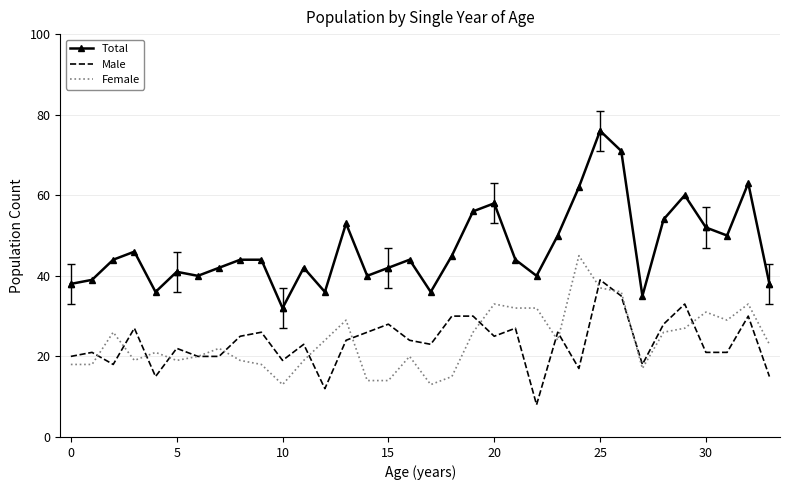

True or false: Female and Total intersect in this chart.

False